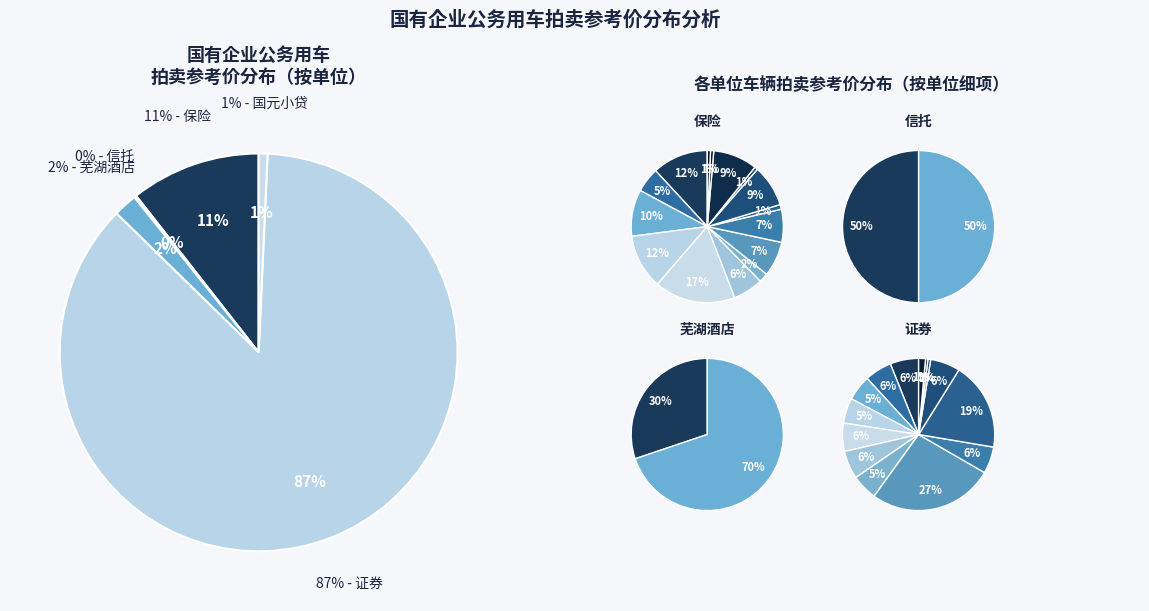

The 保险-皖AGY152 slice represents 1% of the pie. True or false?

True